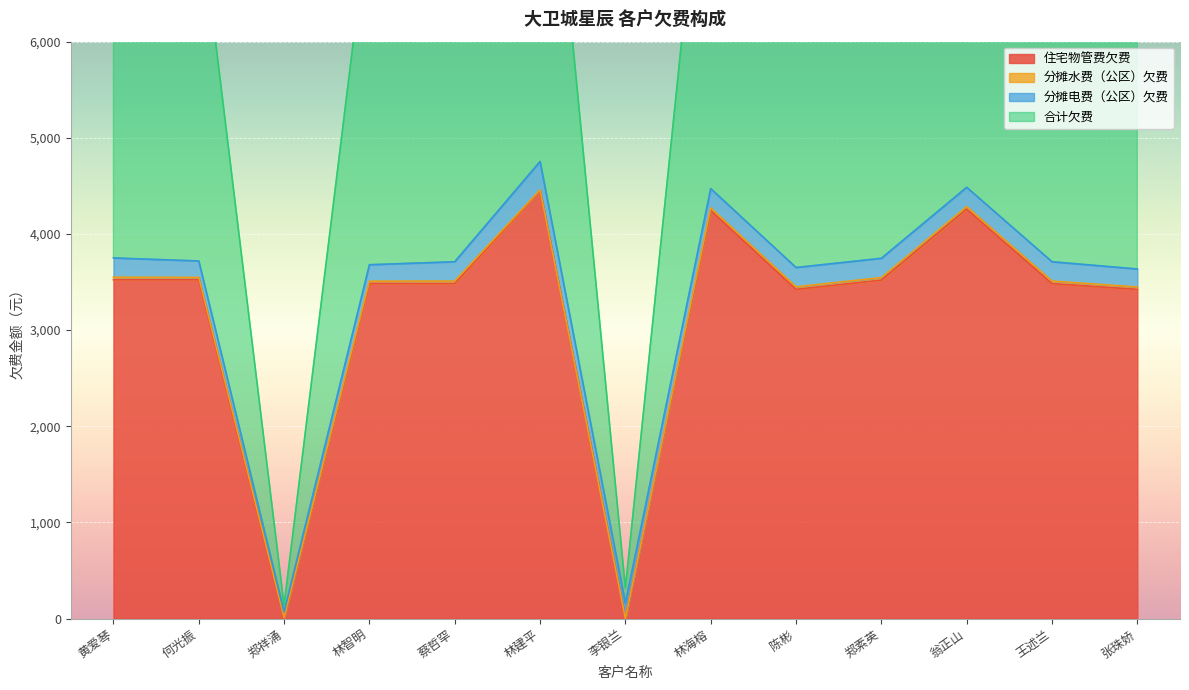

True or false: 住宅物管费欠费 has a value of 3424.1 at 陈彬.

True